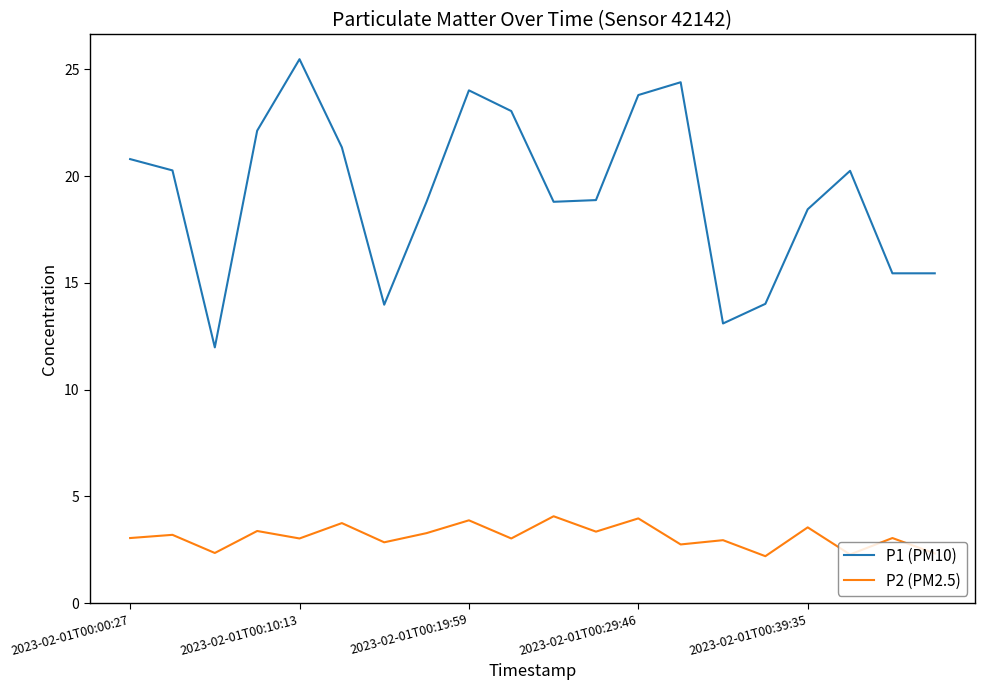

How many lines are shown in the chart?

2